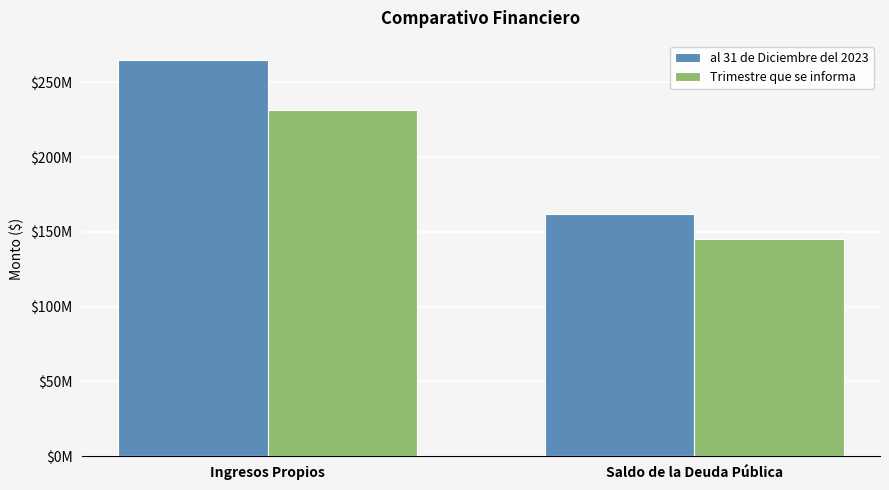

What is the maximum value for al 31 de Diciembre del 2023?

264556963.7